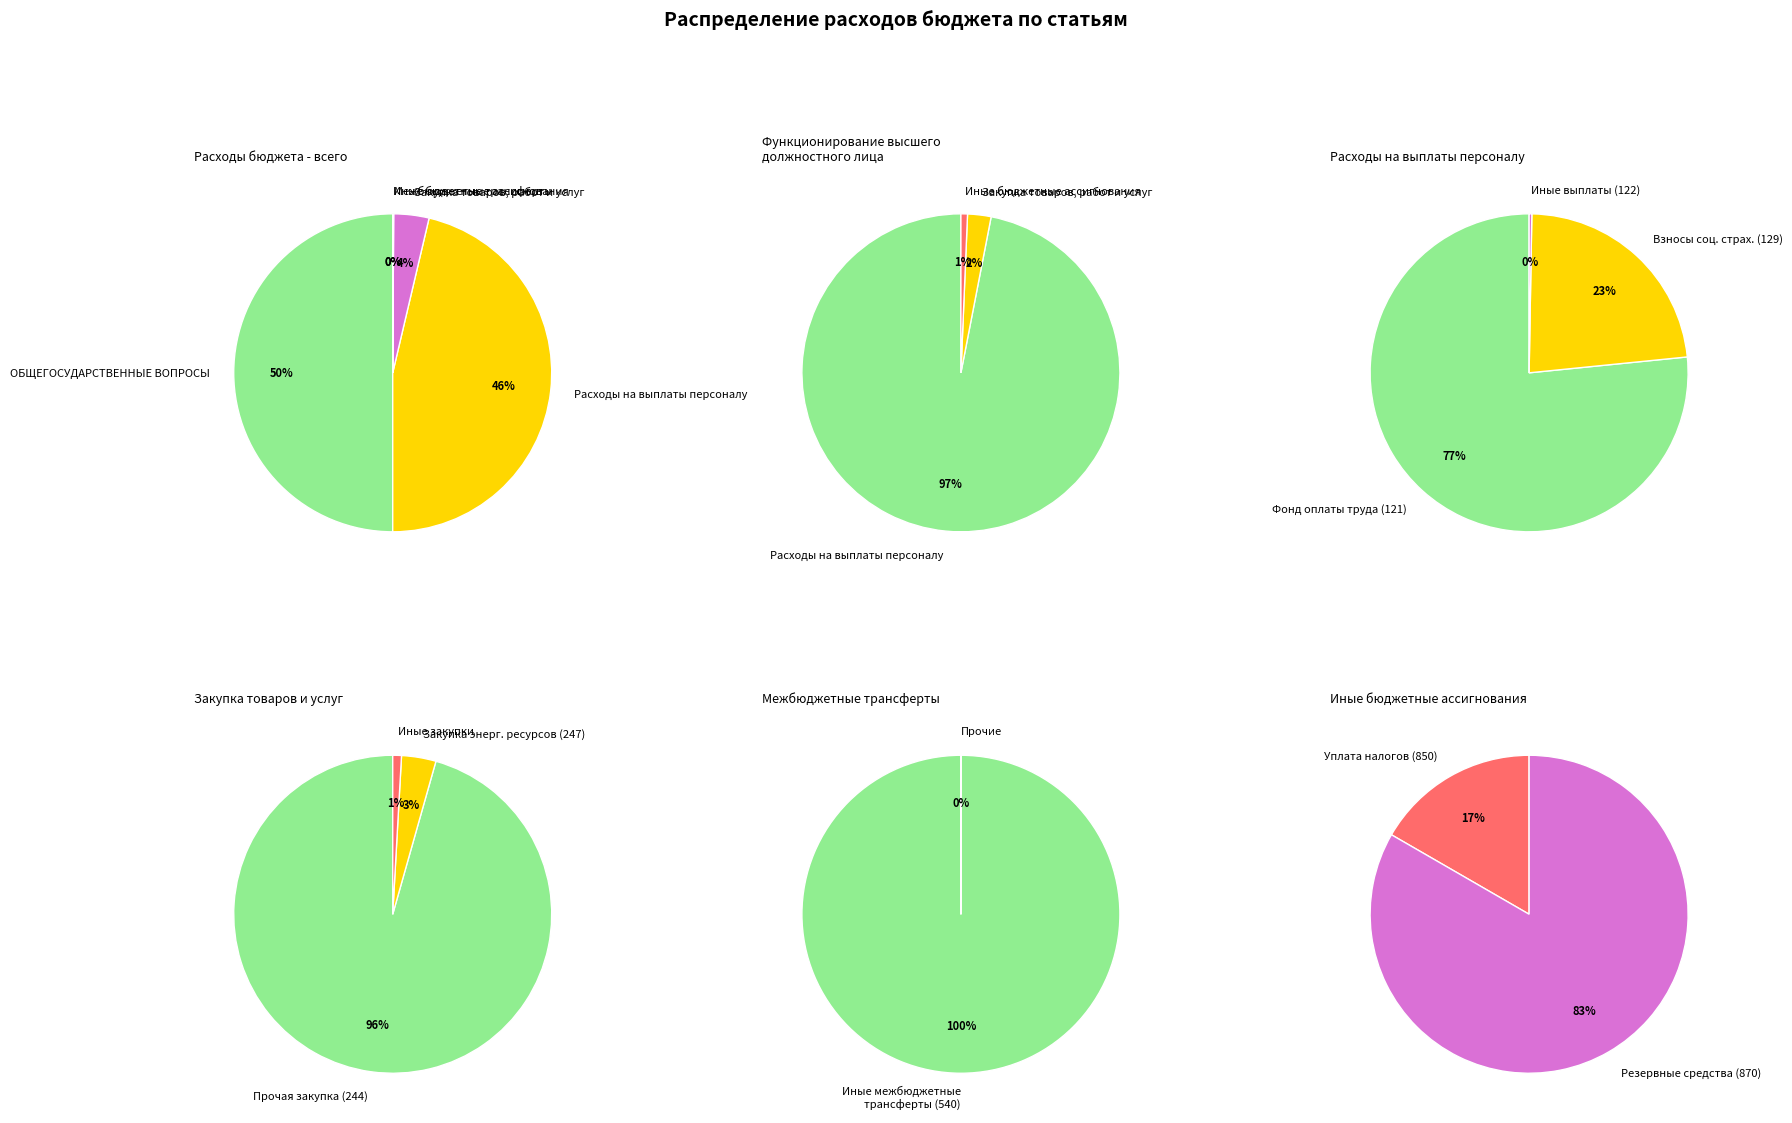

Count the number of slices in the pie.

6